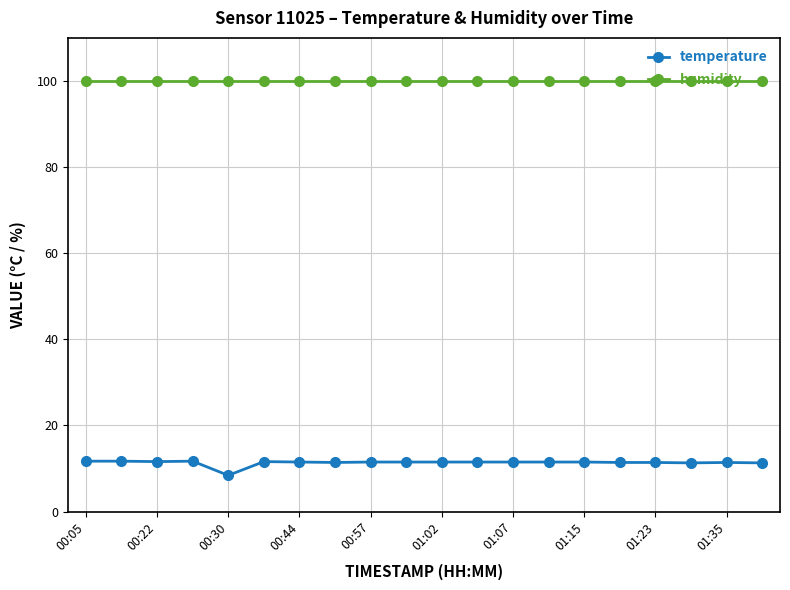

What is the value of the temperature point at the 18th from the left?

11.3